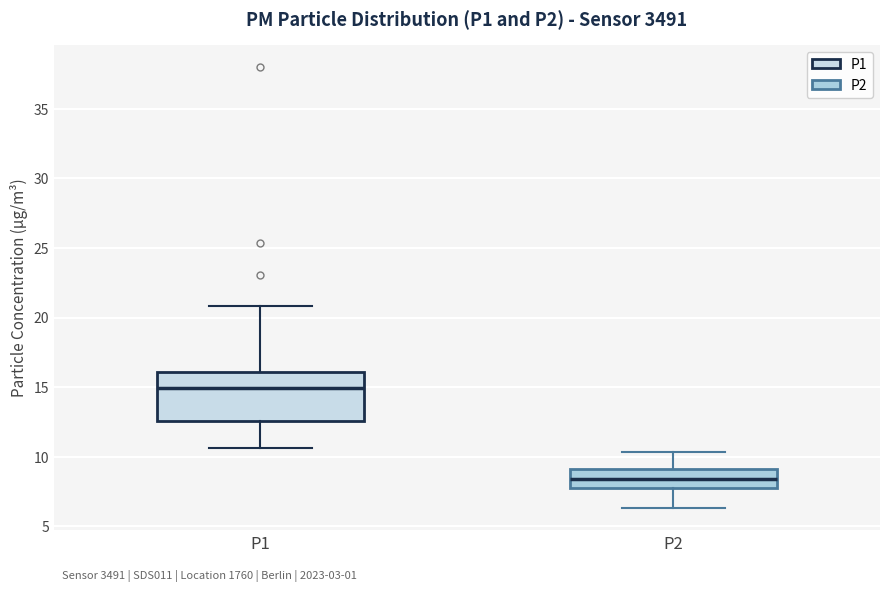

Reading left to right, read every box against the y-axis: the position of its median line, the range the box covers, and the ends of its whiskers. The values are not printed on the chart, so give them approximately, as read against the axis.

P1: median 15.0, box 12.5 to 16.0, whiskers 10.5 to 21.0
P2: median 8.5, box 8.0 to 9.0, whiskers 6.5 to 10.5